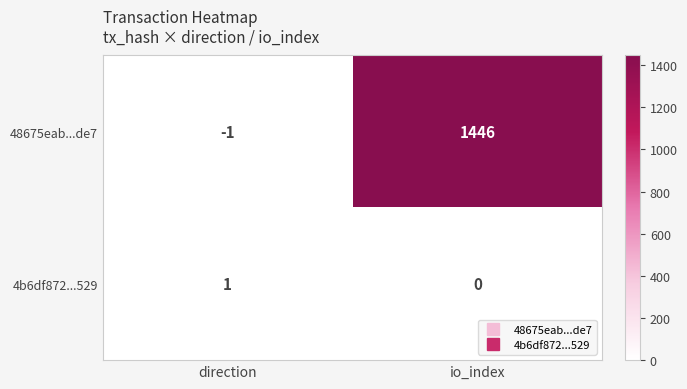

Reading right to left, list all the values displayed in this chart.

48675eab...de7: io_index=1446	direction=-1
4b6df872...529: io_index=0	direction=1